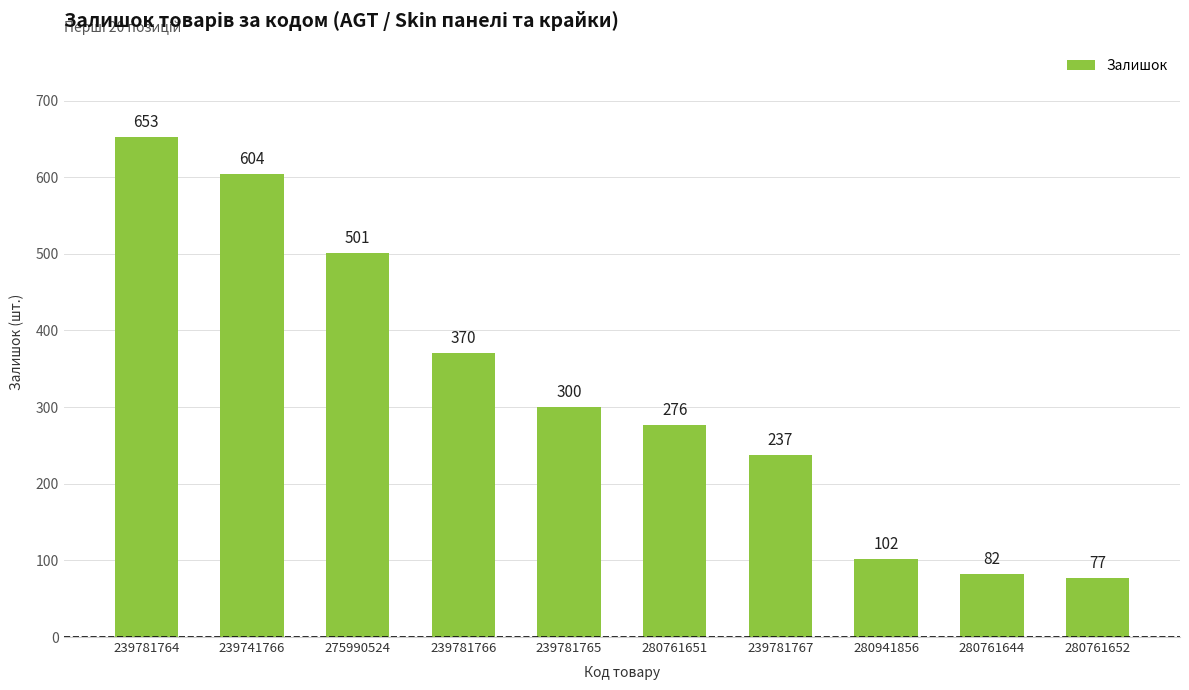

The value at 239781765 is 518. True or false?

False